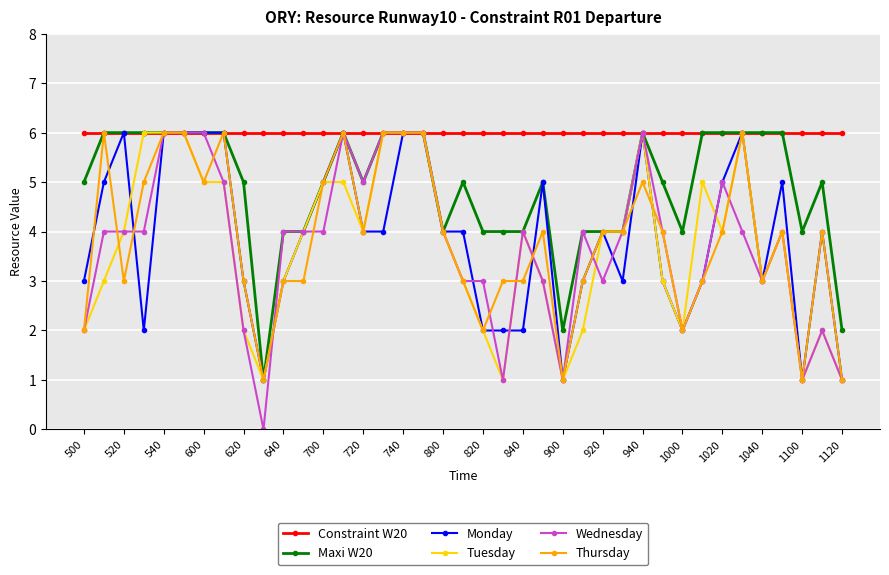

Which series has the largest range (max minus min)?

Wednesday